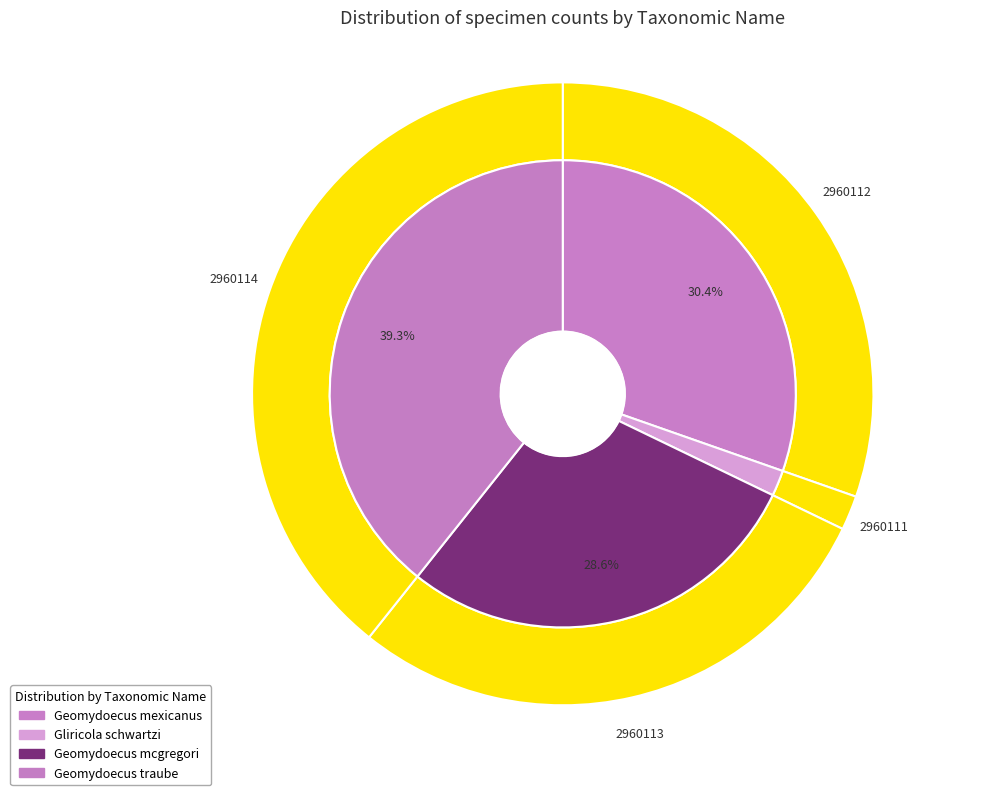

The Geomydoecus traube slice represents 39% of the pie. True or false?

True